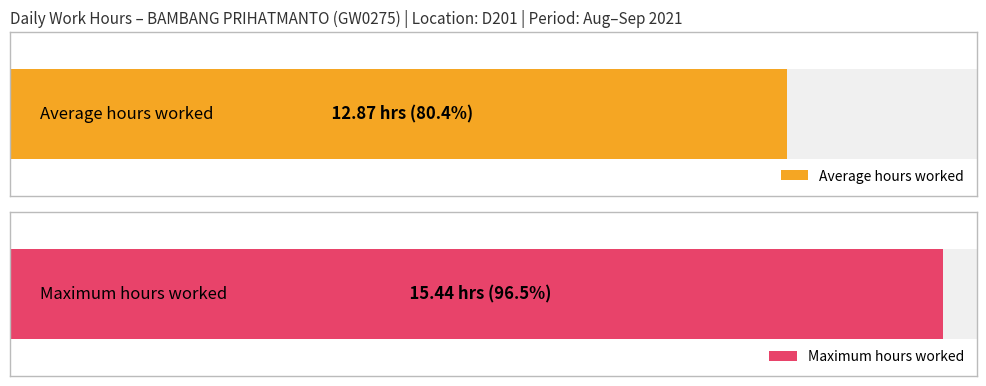

Are the bars grouped side by side (vs. stacked)?

No